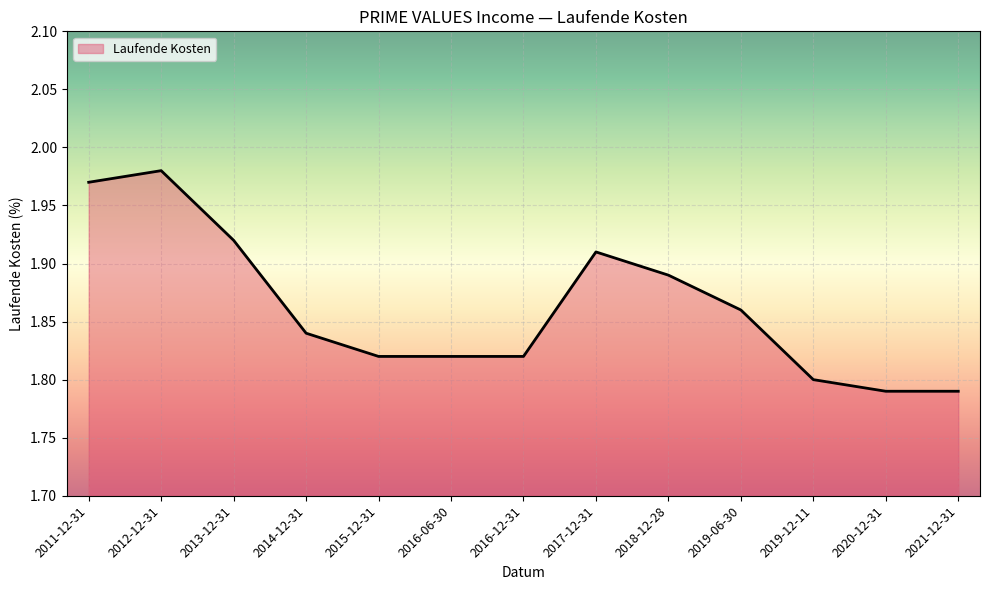

True or false: the data shows 1.8 at 2016-12-31.

True